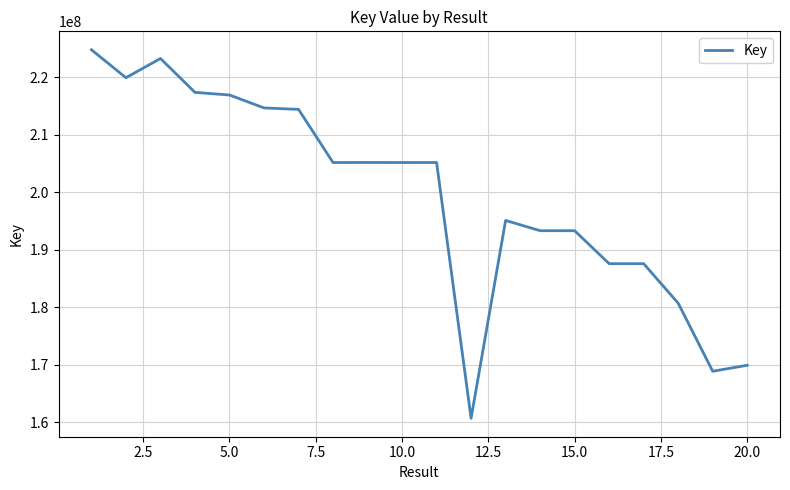

What is the difference between the maximum and minimum values?

64148268